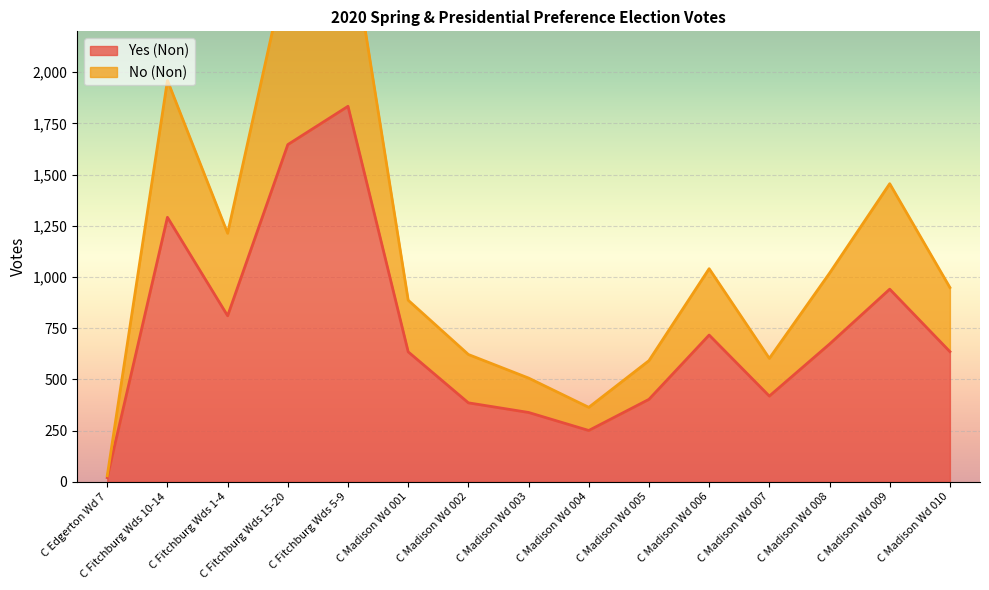

How many interior local valleys does the Yes (Non) series have?

3